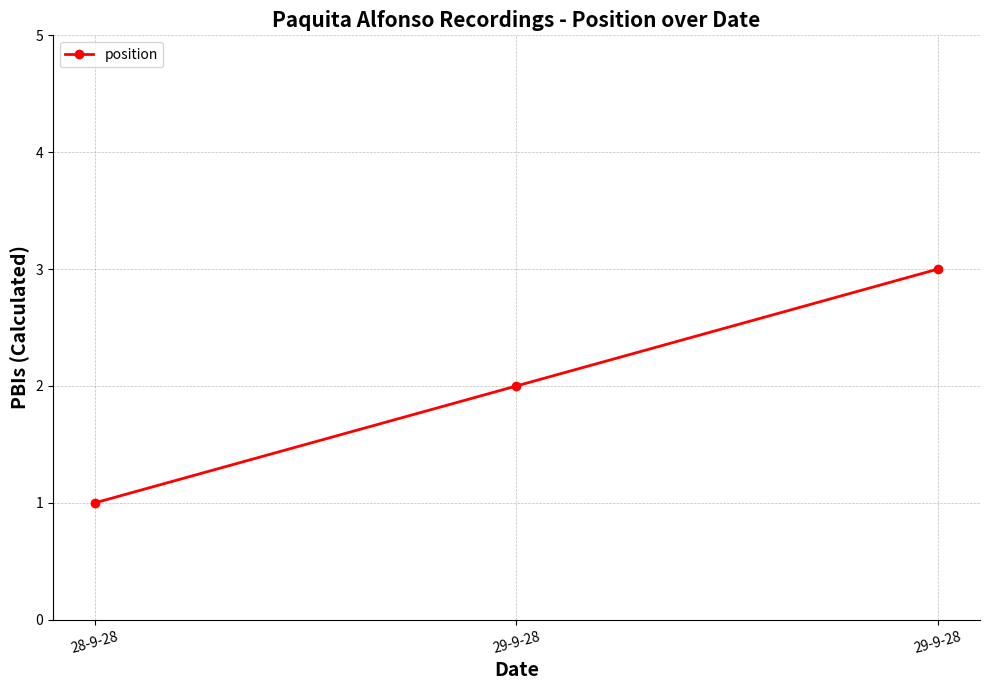

How many data points does each series have?

3